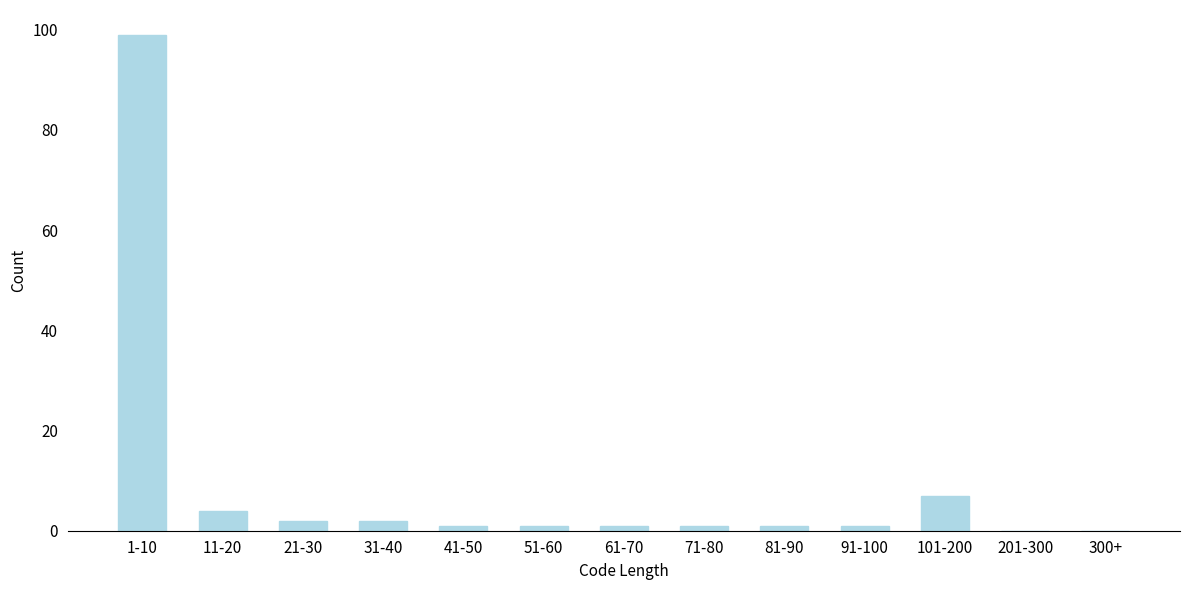

Reading left to right, list all the values displayed in this chart.

1-10=99	11-20=4	21-30=2	31-40=2	41-50=1	51-60=1	61-70=1	71-80=1	81-90=1	91-100=1	101-200=7	201-300=0	300+=0